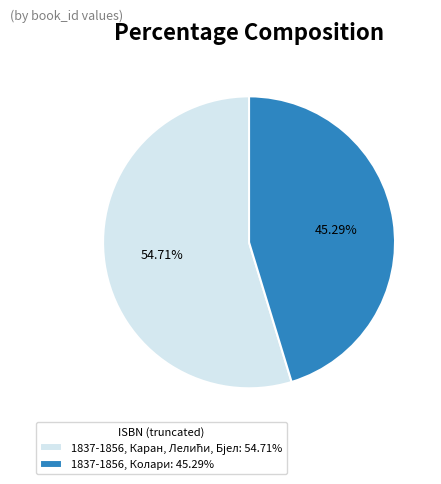

Is 1837-1856, Колари: 45.29% the majority of the pie?

No